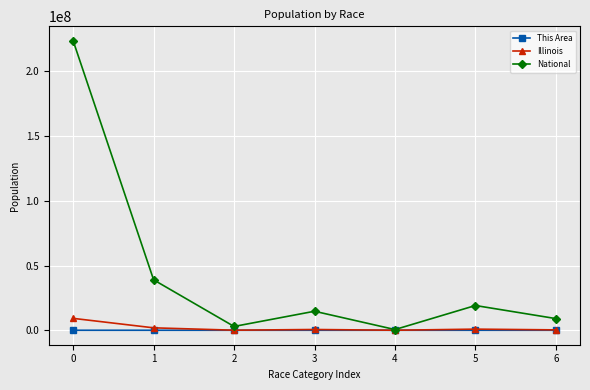

What is the difference between the maximum and minimum values in the National series?

223013252